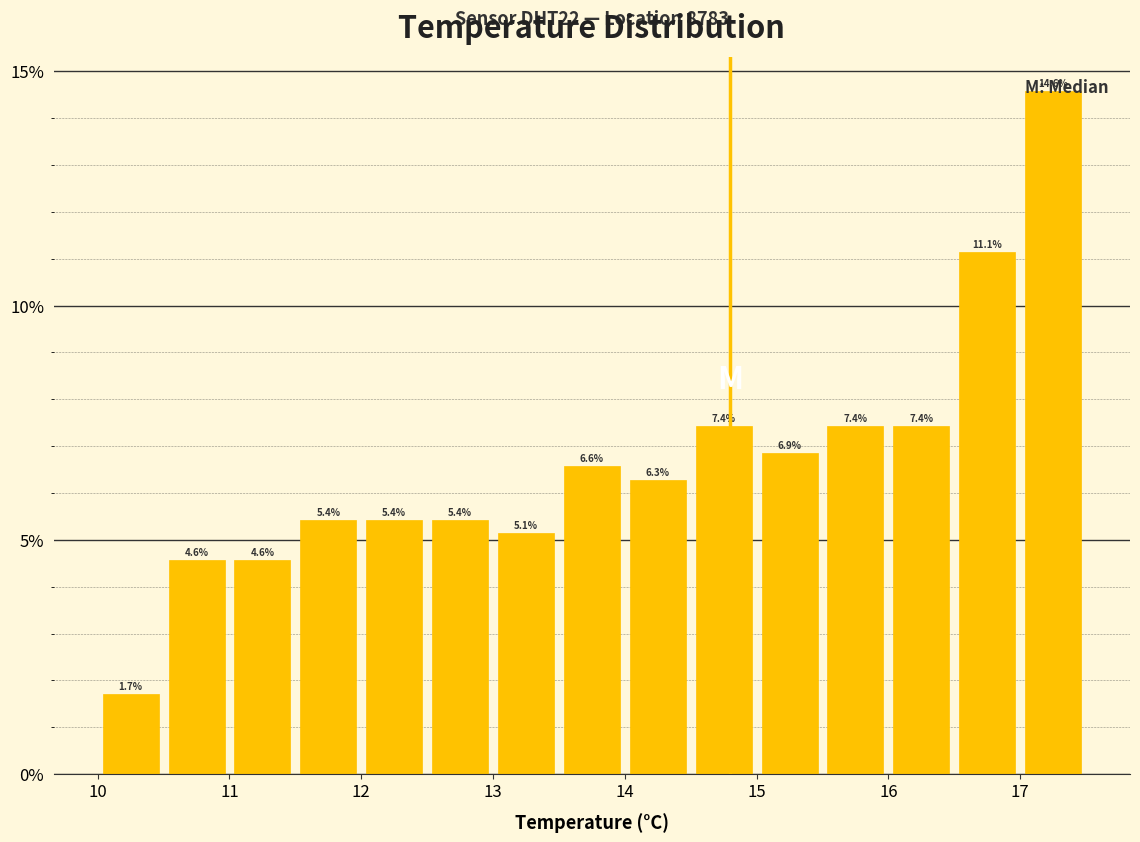

What is the height of the bar covering 17.0 to 17.5 on the x-axis?

14.6